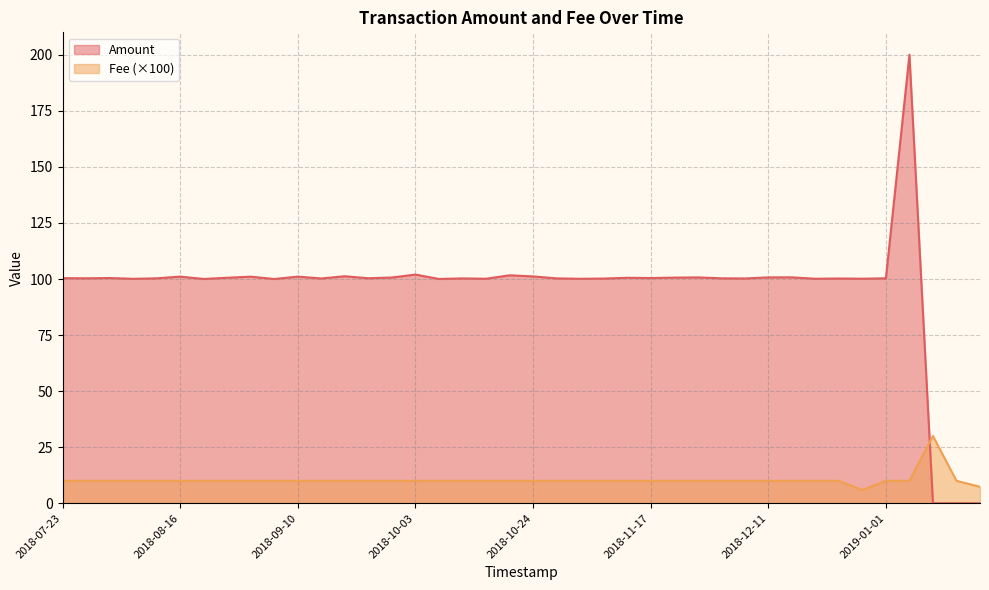

Rank the categories by value from lowest to highest.

2020-01-25, 2022-04-21, 2018-07-23, 2018-07-27, 2018-08-01, 2018-08-06, 2018-08-11, 2018-08-16, 2018-08-20, 2018-08-26, 2018-08-31, 2018-09-05, 2018-09-10, 2018-09-15, 2018-09-20, 2018-09-24, 2018-09-29, 2018-10-03, 2018-10-07, 2018-10-12, 2018-10-16, 2018-10-19, 2018-10-24, 2018-10-28, 2018-11-01, 2018-11-06, 2018-11-11, 2018-11-17, 2018-11-21, 2018-11-26, 2018-12-01, 2018-12-07, 2018-12-11, 2018-12-14, 2018-12-19, 2018-12-23, 2019-01-01, 2019-01-03, 2022-04-21, 2019-01-03